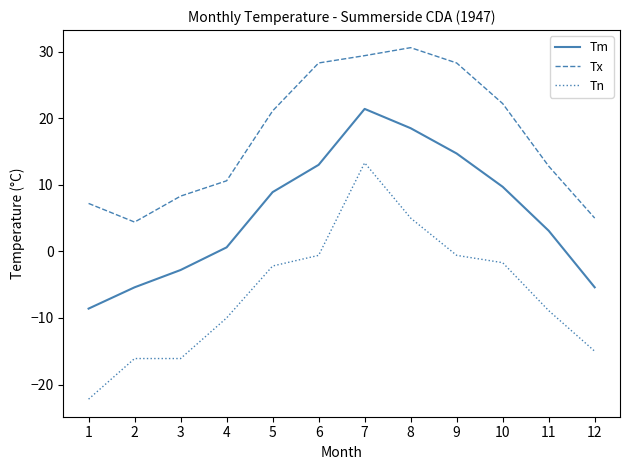

Does the chart display data point markers on the line(s)?

No